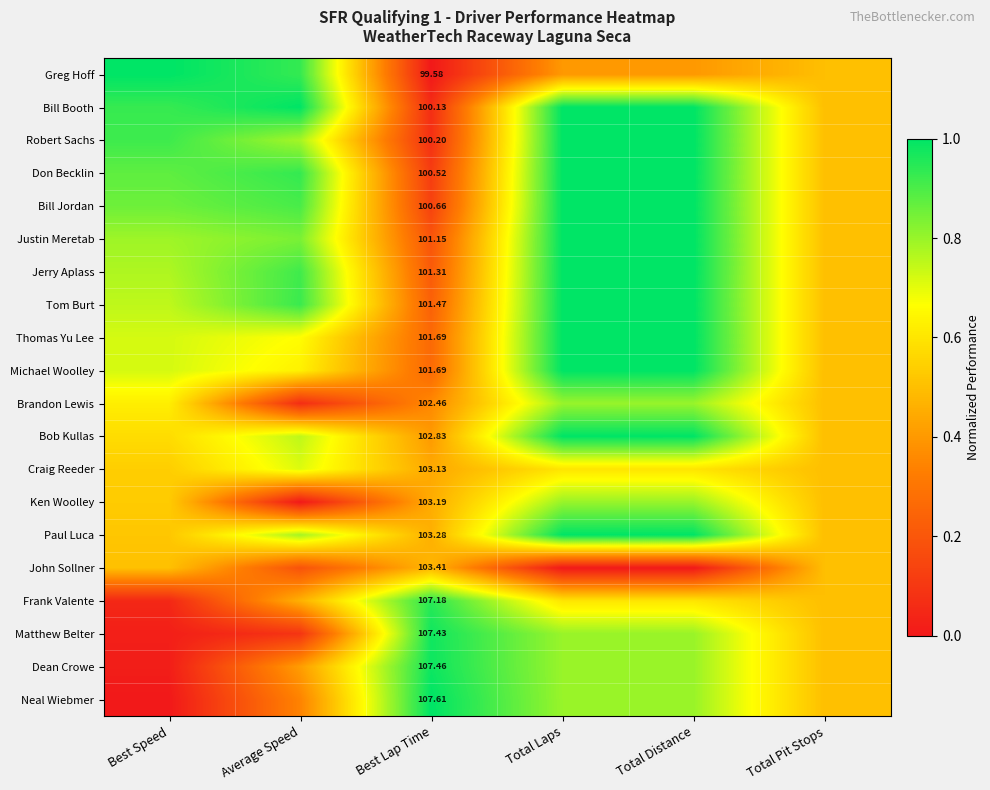

True or false: Frank Valente has a value of 0.5 at Best Lap Time.

False